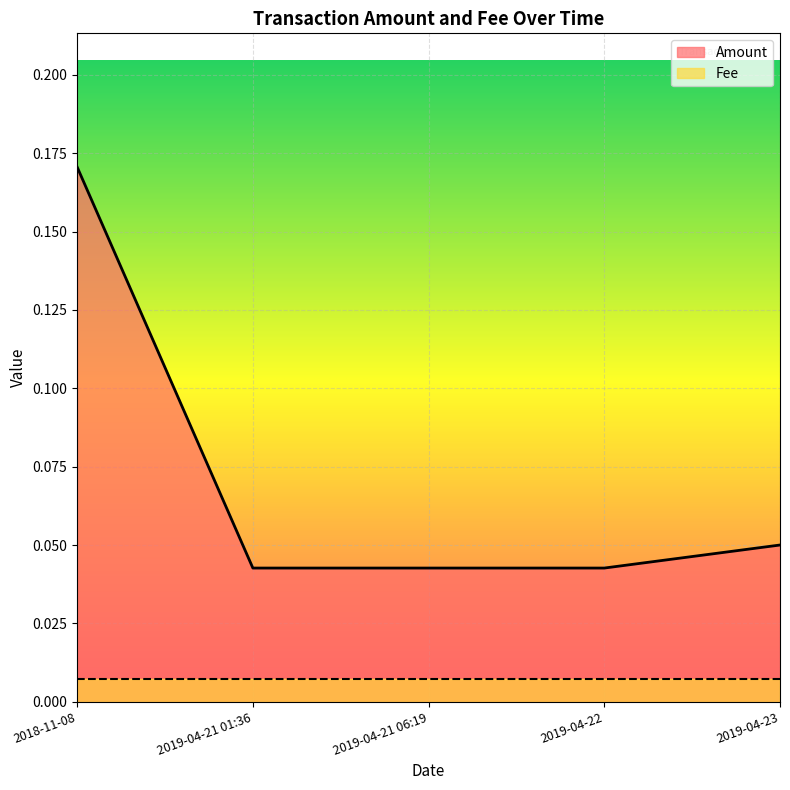

Reading left to right, what are all the values shown in this chart?

2018-11-08=0.2	2019-04-21 01:36=0.0	2019-04-21 06:19=0.0	2019-04-22=0.0	2019-04-23=0.1